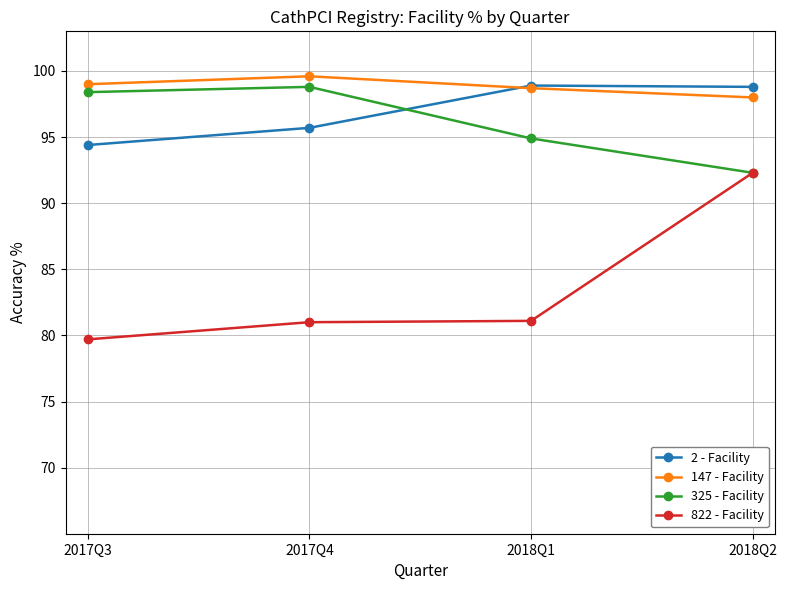

True or false: 822 - Facility and 2 - Facility cross at least once.

False